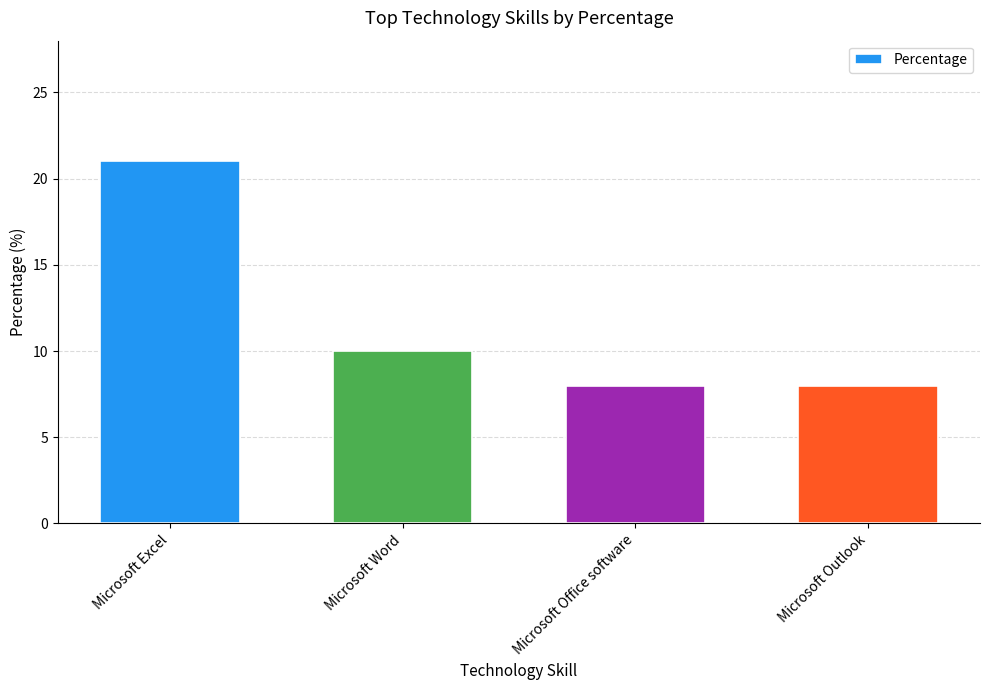

What is the difference between the maximum and minimum values?

13